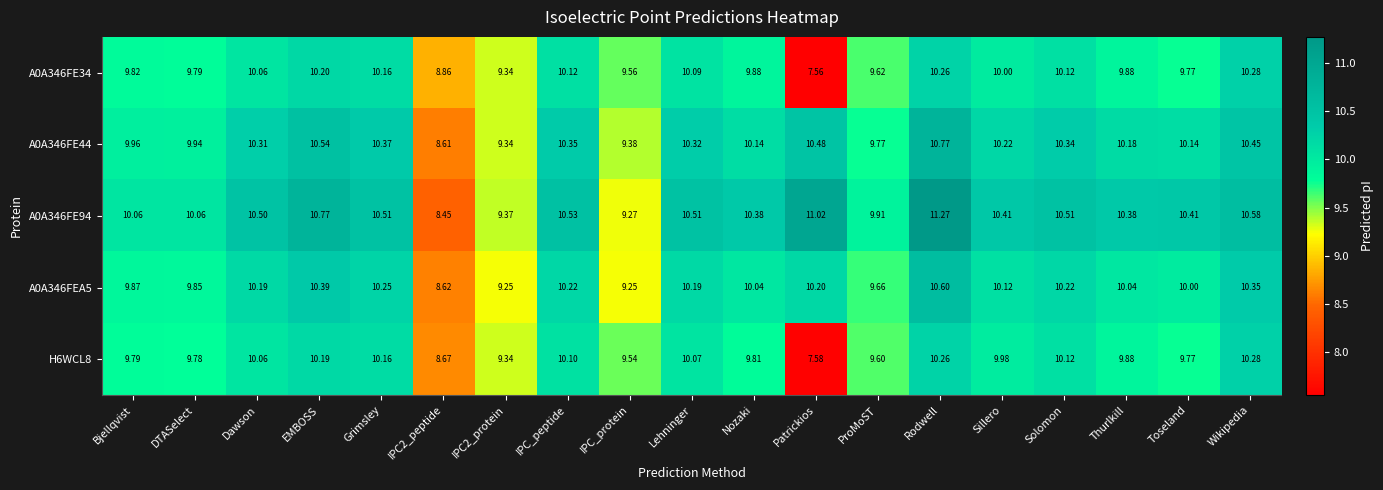

Rank the series at Sillero from lowest to highest value.

H6WCL8, A0A346FE34, A0A346FEA5, A0A346FE44, A0A346FE94